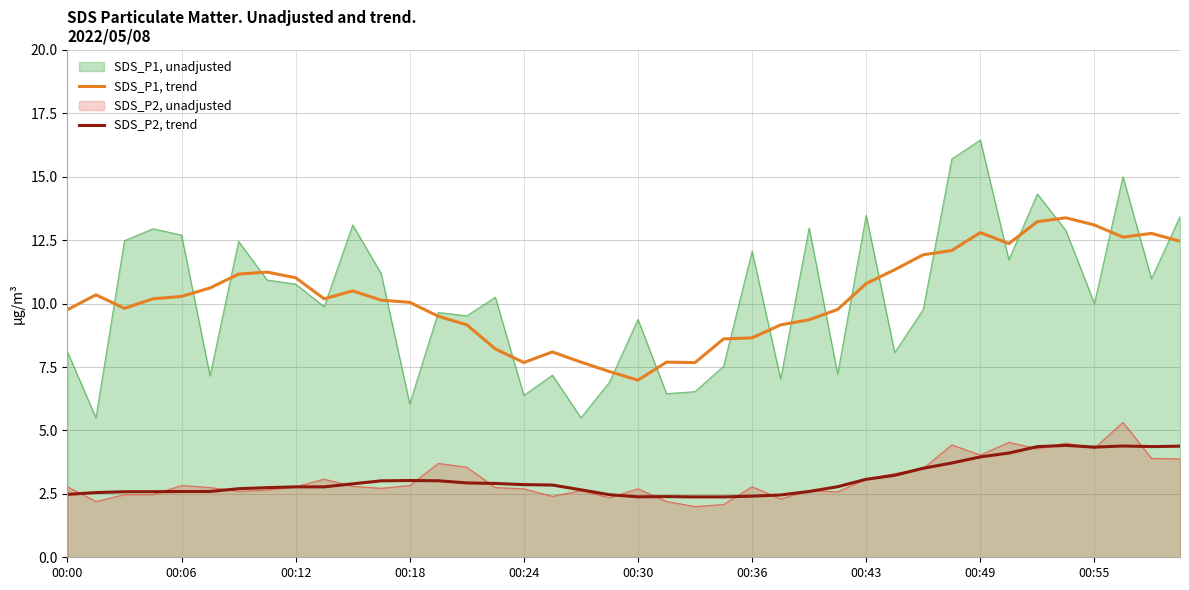

True or false: SDS_P1, unadjusted and SDS_P2, unadjusted intersect in this chart.

False